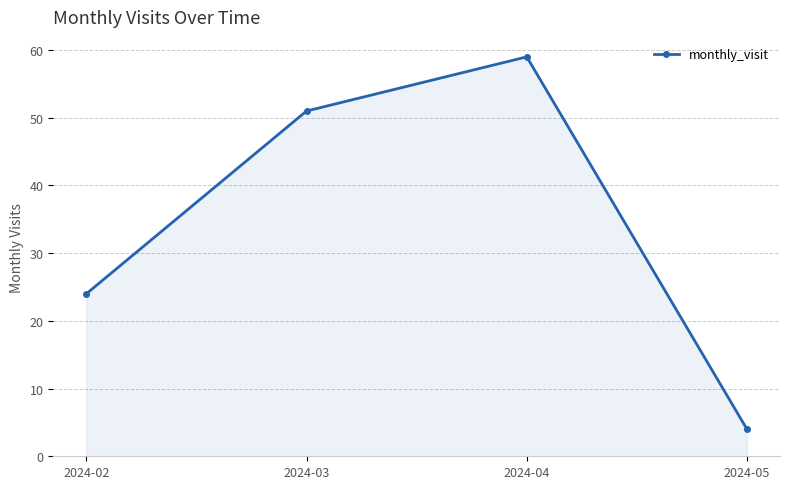

What is the sum of the values at 2024-05 and 2024-03?

55